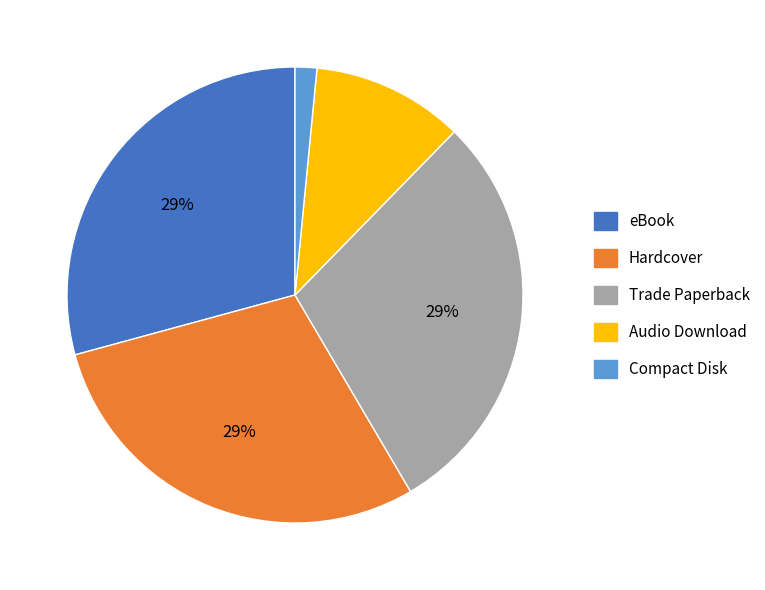

True or false: Compact Disk accounts for 2% of the total.

True